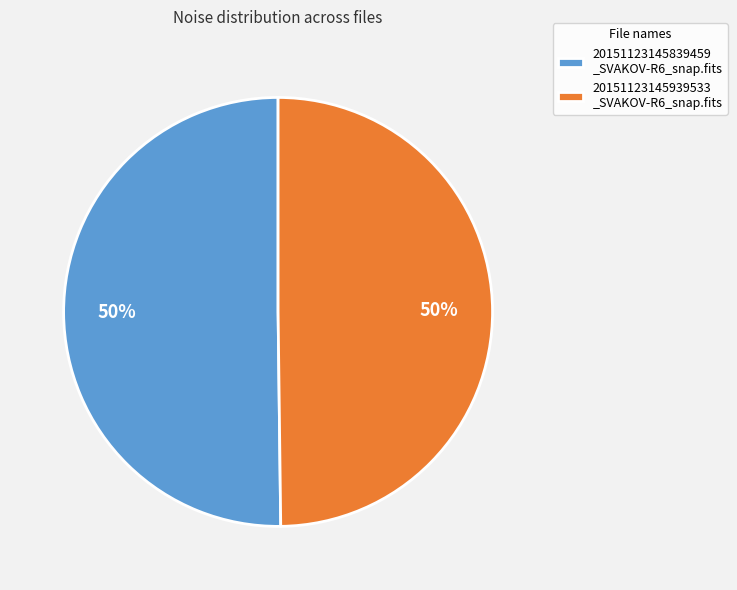

To the nearest percent, what portion does 20151123145939533 _SVAKOV-R6_snap.fits represent?

50%